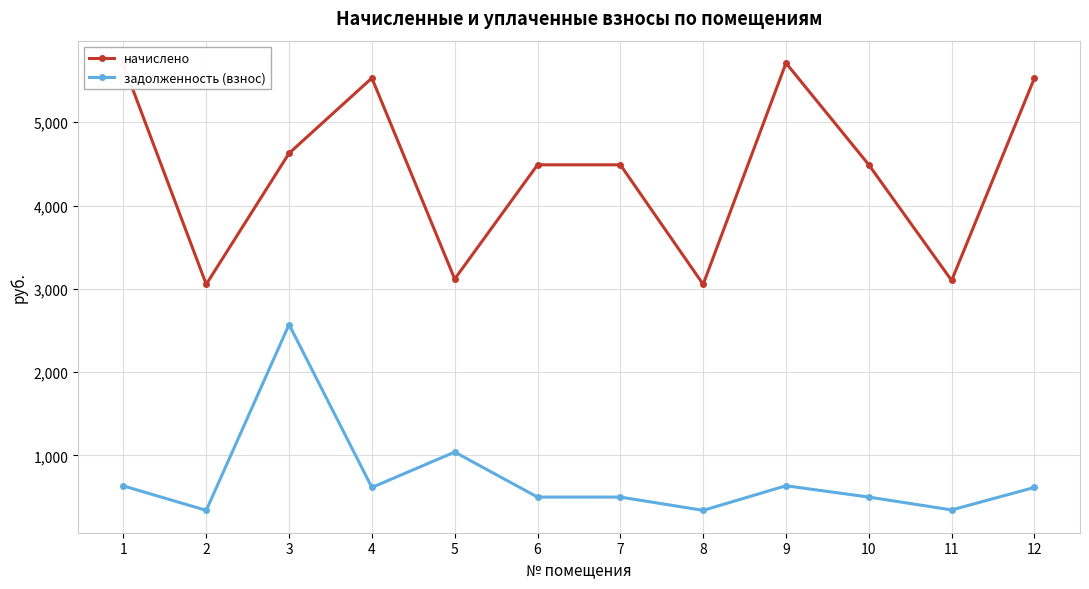

At how many categories does at least one series exceed 2297?

12